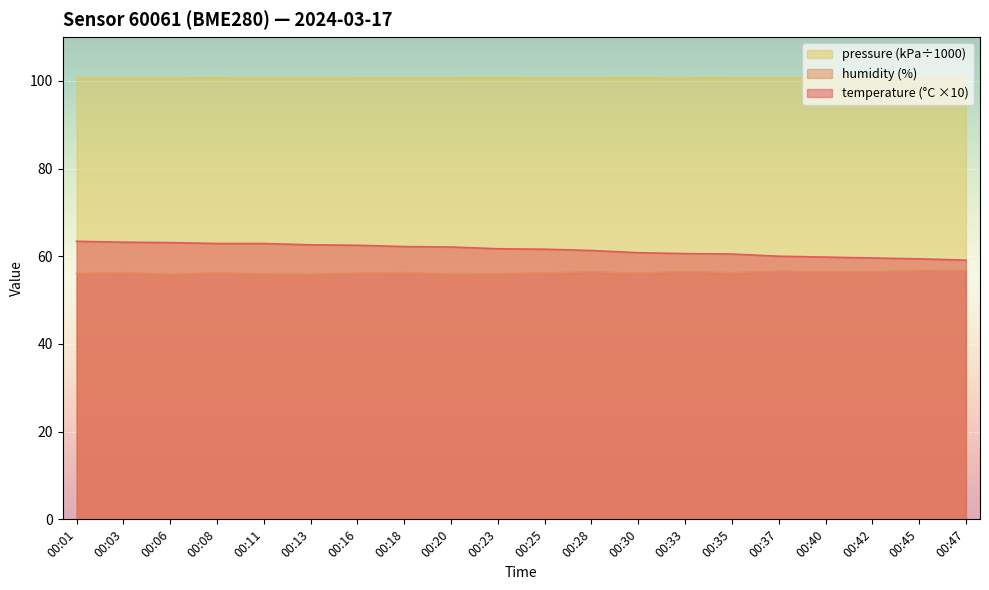

Count the number of data series in this chart.

3